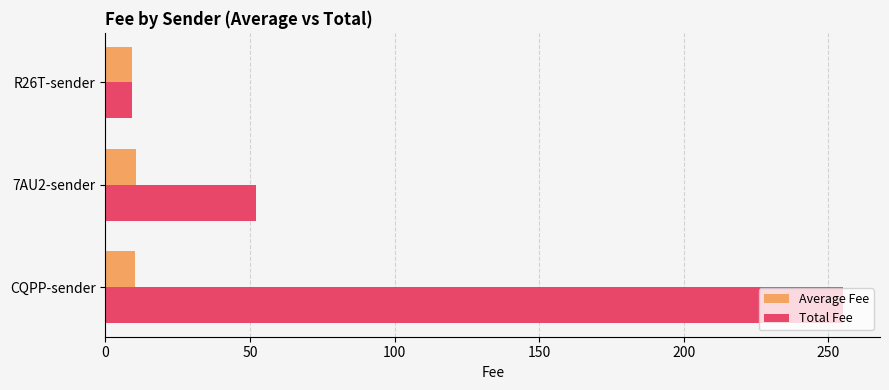

Between CQPP-sender and 7AU2-sender, which series saw the biggest shift?

Total Fee